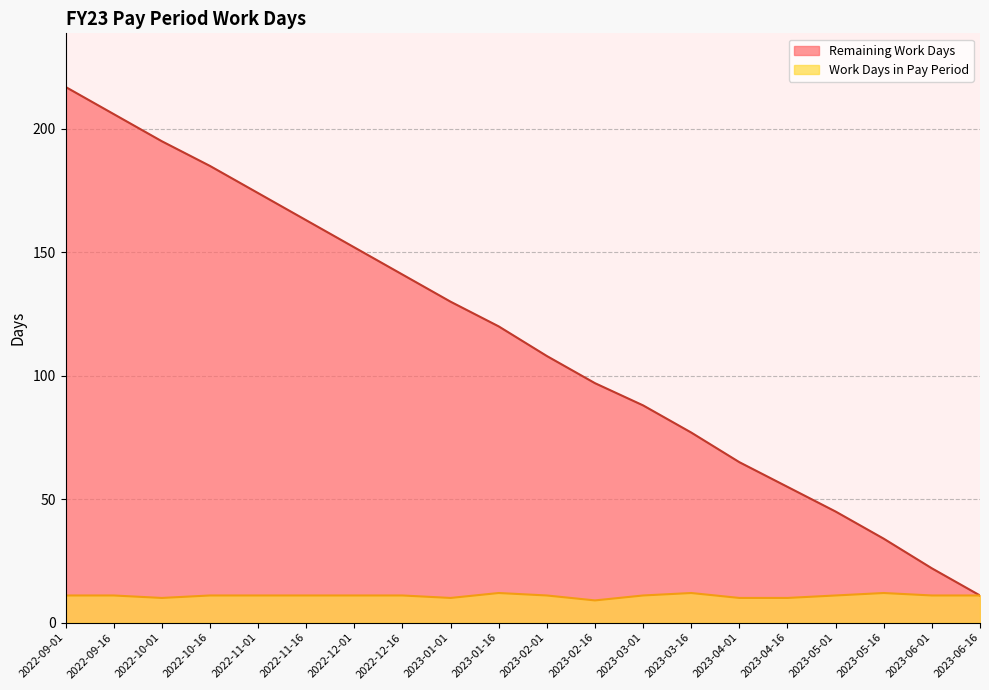

Which series has the largest total across all categories?

Remaining Work Days